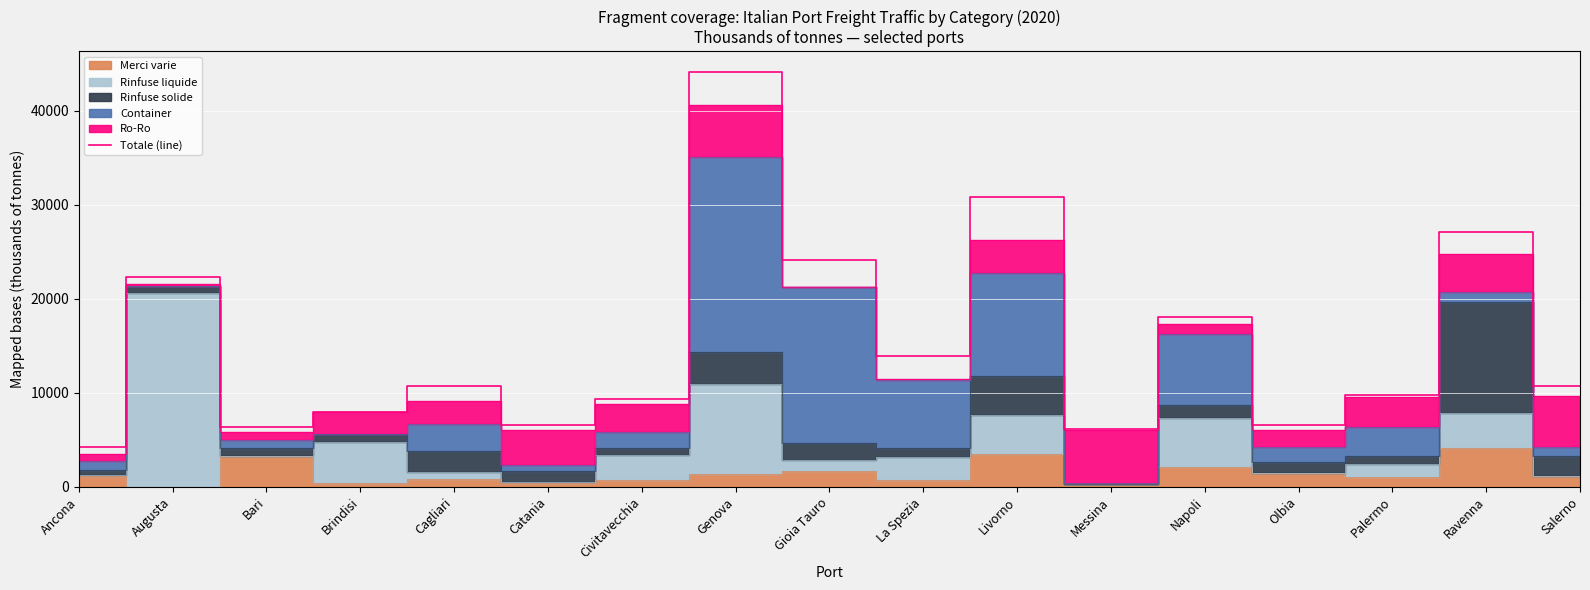

How many data points does each series have?

17